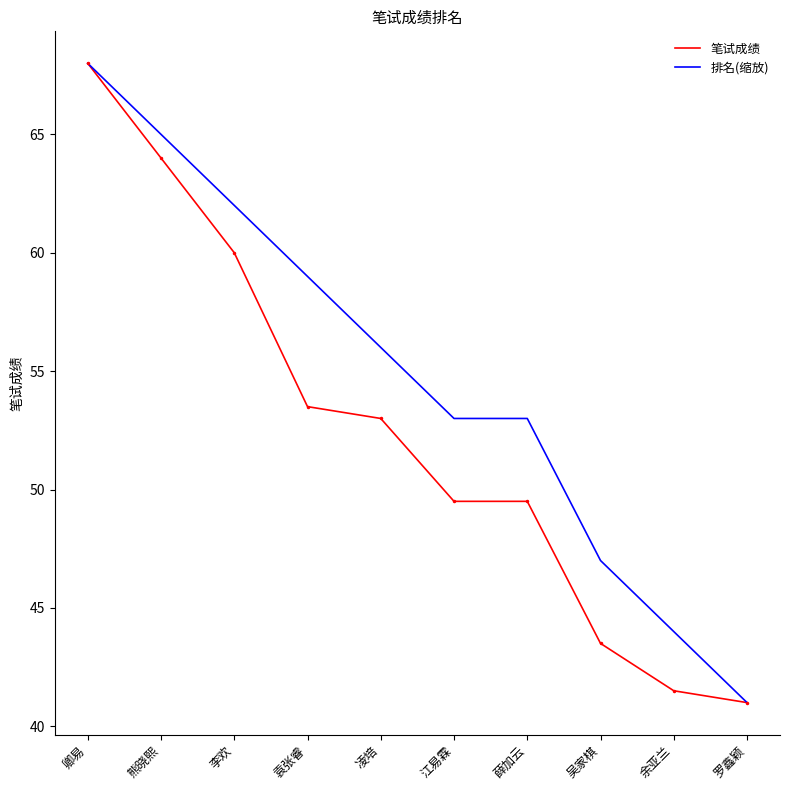

At which label is 笔试成绩 closest to 54?

袁张睿